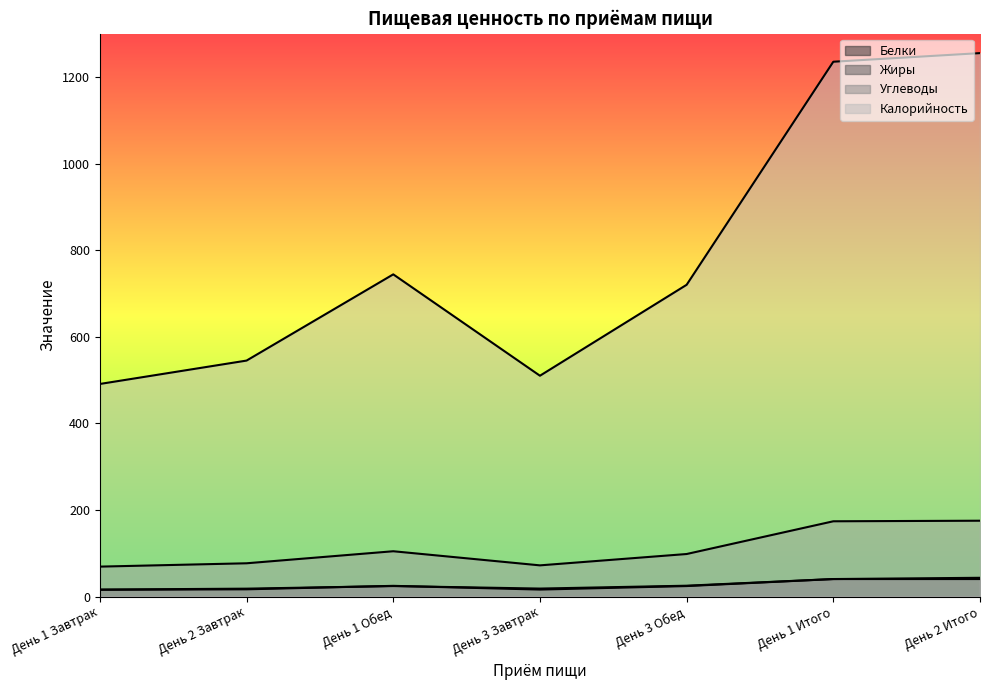

Reading left to right, list all the values displayed in this chart.

Белки: 15.7	16.8	24.8	16.2	24.3	40.5	40.5
Жиры: 16.2	18.3	24.3	18.5	25.1	40.5	43.4
Углеводы: 69.2	76.9	104.7	72.1	98.3	173.9	175.2
Калорийность: 491.0	545.0	744.1	510.0	720.0	1235.1	1255.0